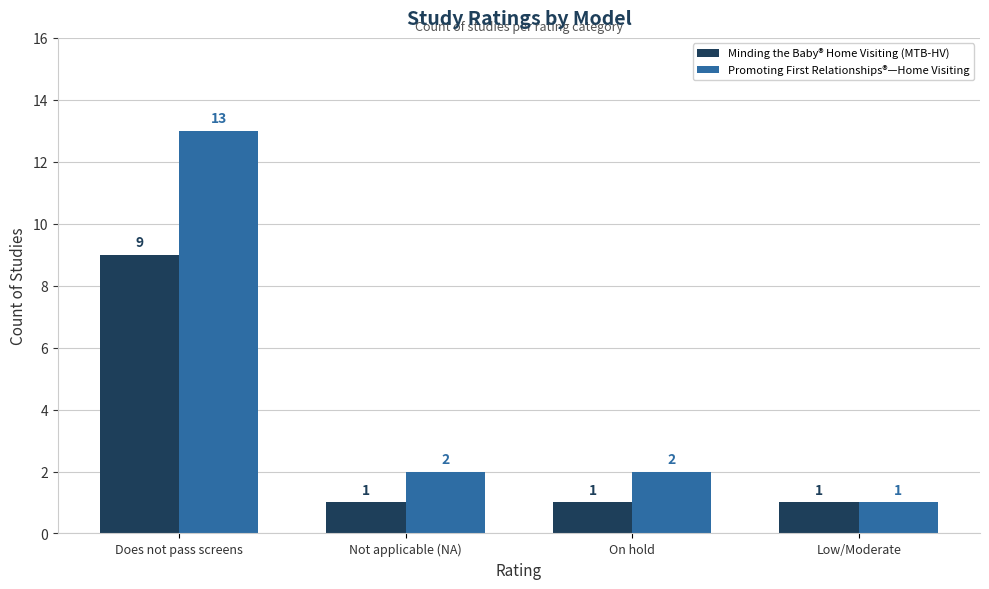

How many data points in Promoting First Relationships®—Home Visiting are less than 2?

1